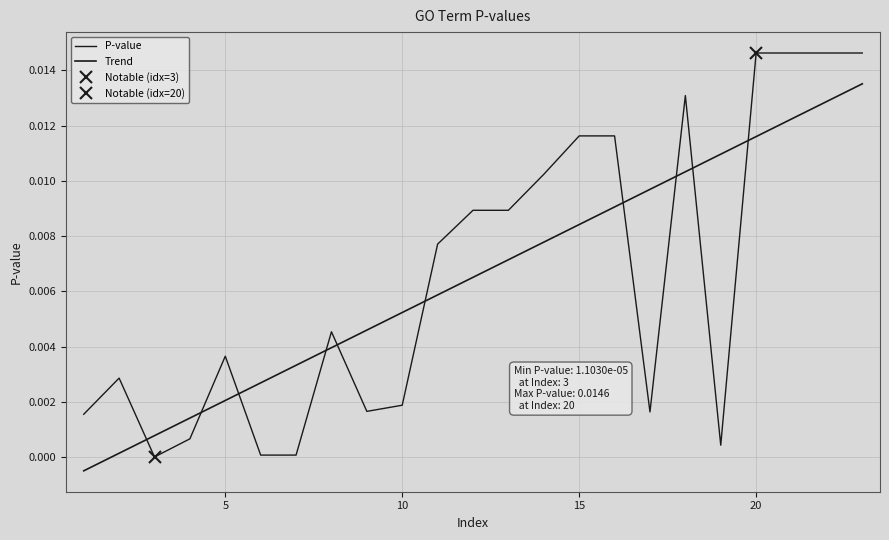

At how many categories does at least one series exceed 0?

23